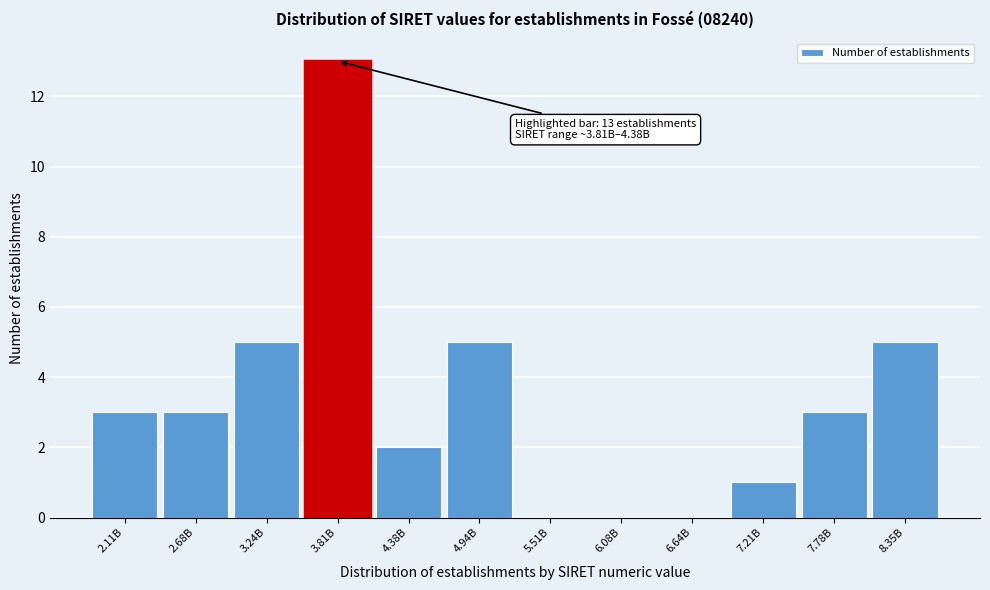

Reading right to left, extract all data points from this chart.

8.35B=5	7.78B=3	7.21B=1	6.64B=0	6.08B=0	5.51B=0	4.94B=5	4.38B=2	3.81B=13	3.24B=5	2.68B=3	2.11B=3